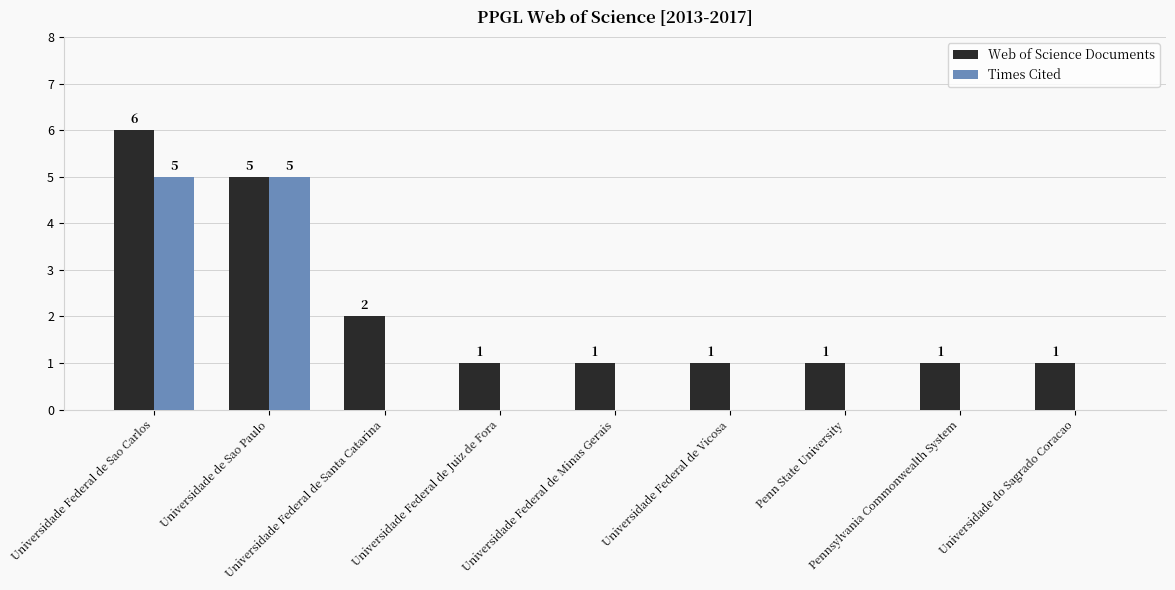

Reading left to right, what are all the values shown in this chart?

Web of Science Documents: Universidade Federal de Sao Carlos=6	Universidade de Sao Paulo=5	Universidade Federal de Santa Catarina=2	Universidade Federal de Juiz de Fora=1	Universidade Federal de Minas Gerais=1	Universidade Federal de Vicosa=1	Penn State University=1	Pennsylvania Commonwealth System=1	Universidade do Sagrado Coracao=1
Times Cited: Universidade Federal de Sao Carlos=5	Universidade de Sao Paulo=5	Universidade Federal de Santa Catarina=0	Universidade Federal de Juiz de Fora=0	Universidade Federal de Minas Gerais=0	Universidade Federal de Vicosa=0	Penn State University=0	Pennsylvania Commonwealth System=0	Universidade do Sagrado Coracao=0